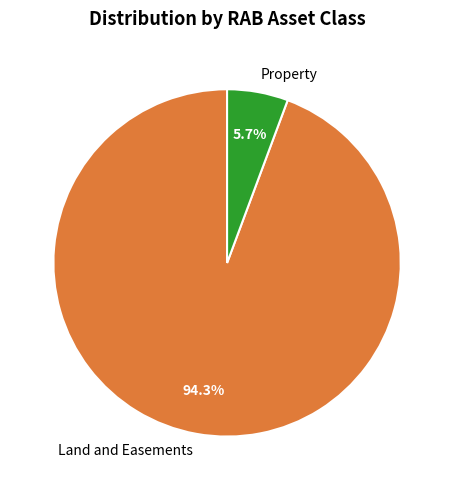

Rank the categories by value from lowest to highest.

Property, Land and Easements